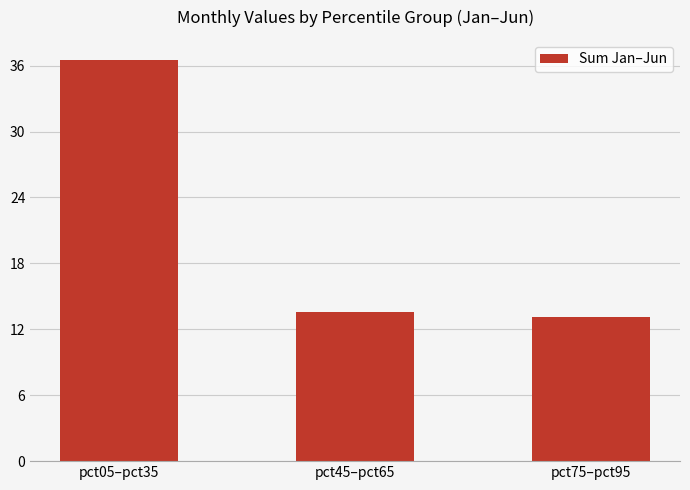

What position from the left is pct05–pct35?

1